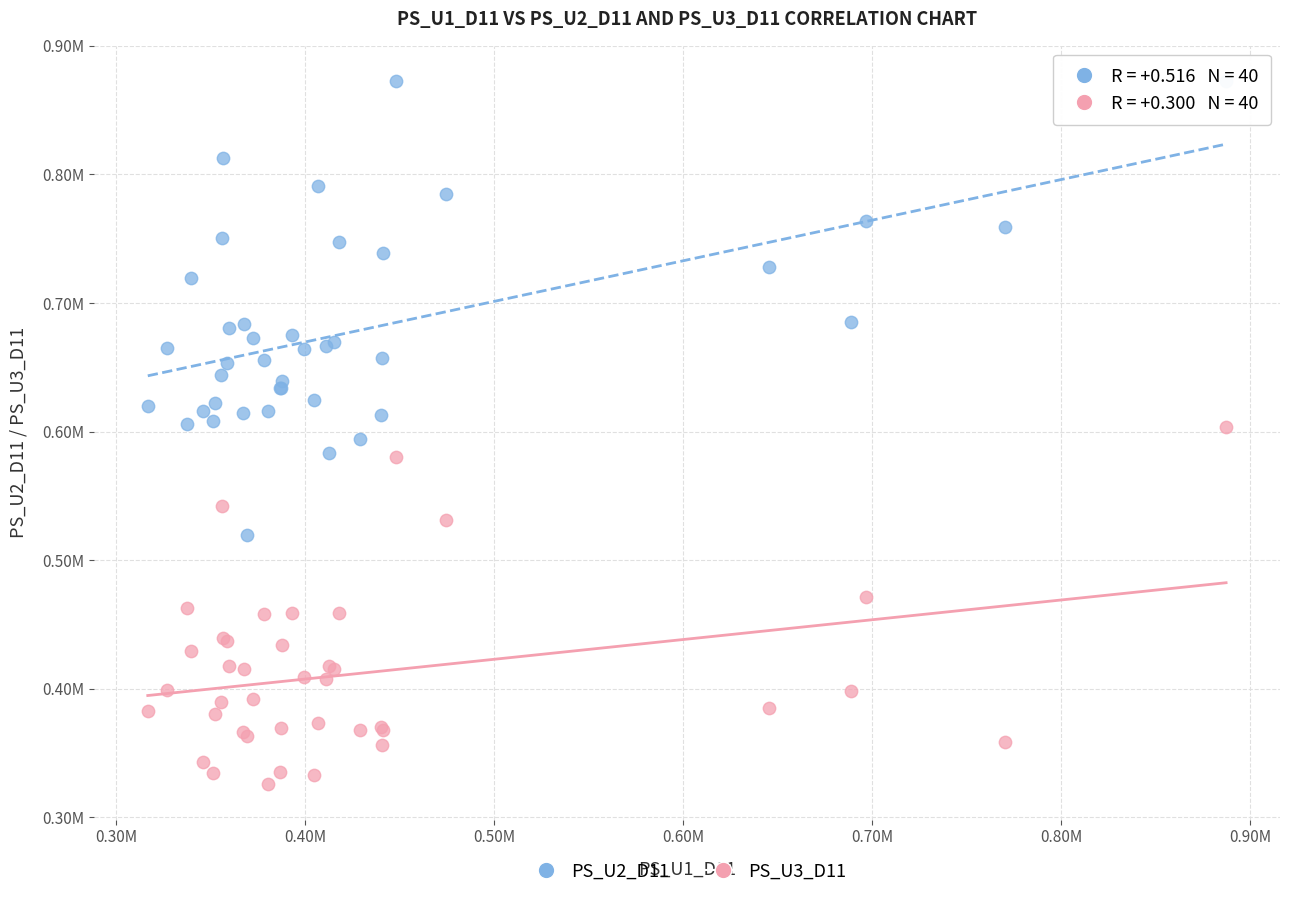

What are all the series names shown in the legend?

PS_U2_D11, PS_U3_D11